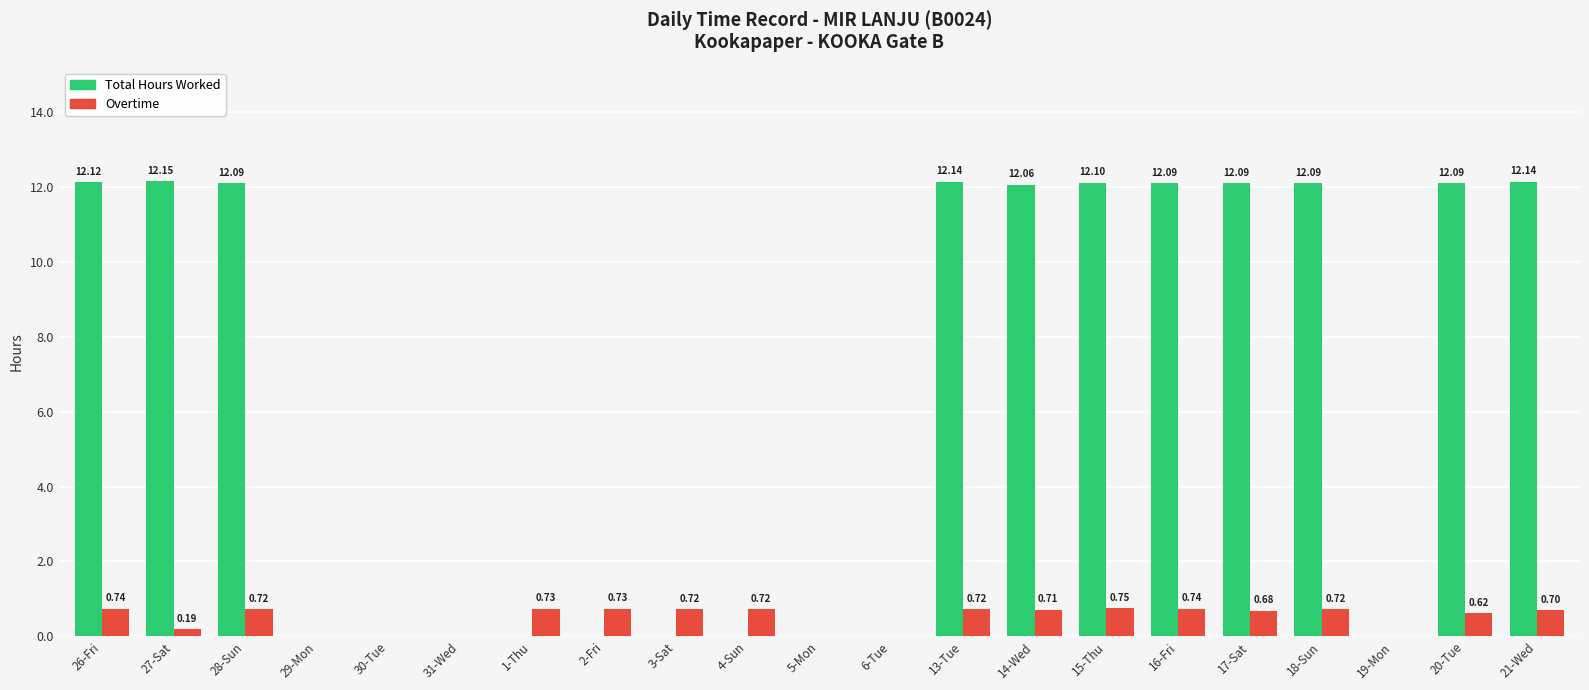

What is the sum of the Overtime values at 21-Wed and 2-Fri?

1.4